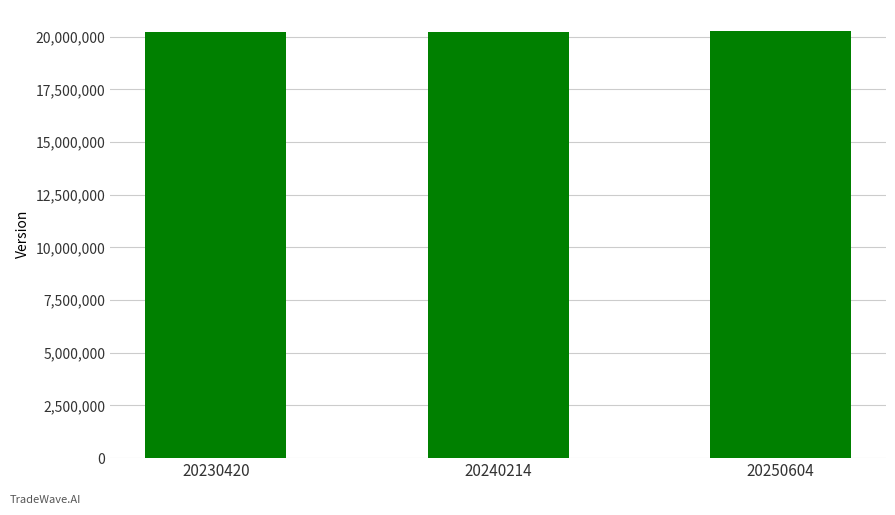

What is the ratio of the value at 20230420 to the value at 20250604?

1.0